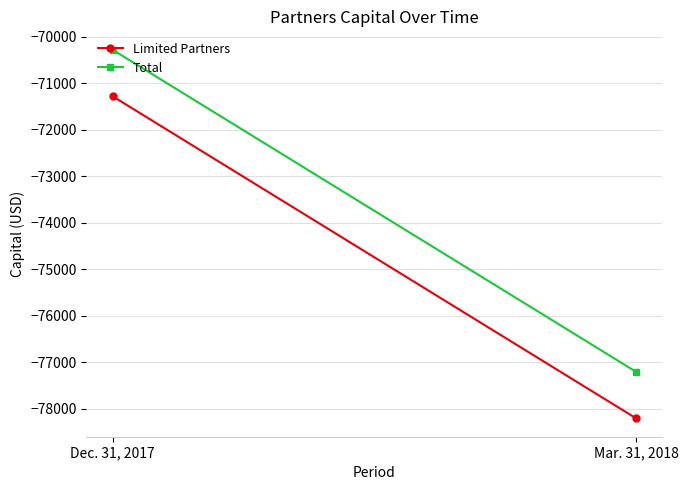

Count the Total values in the range -77207 to -70280.

2